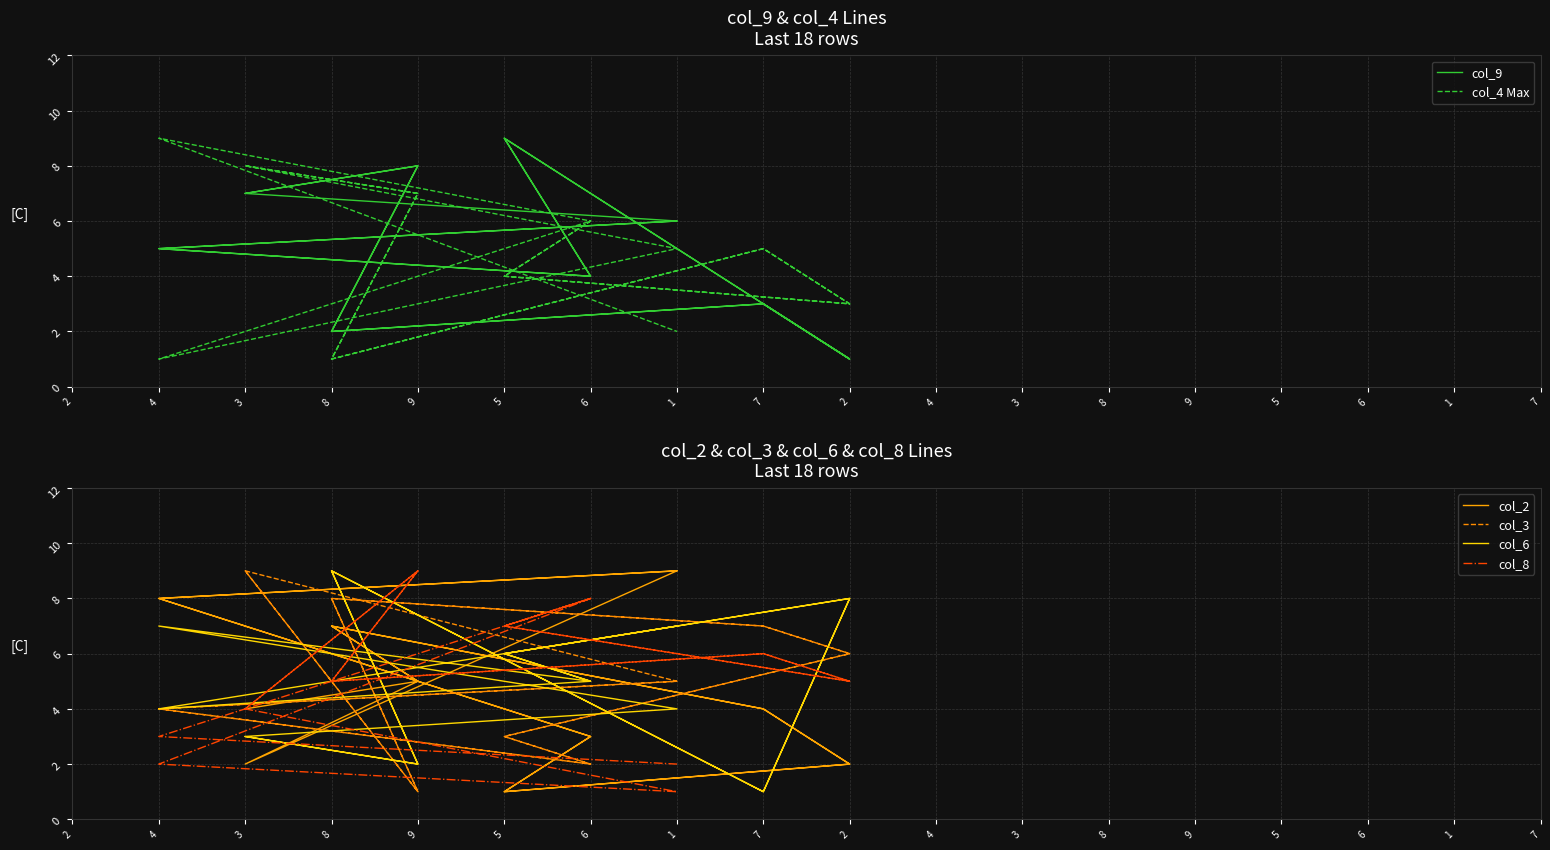

What is the minimum value for col_8?

1